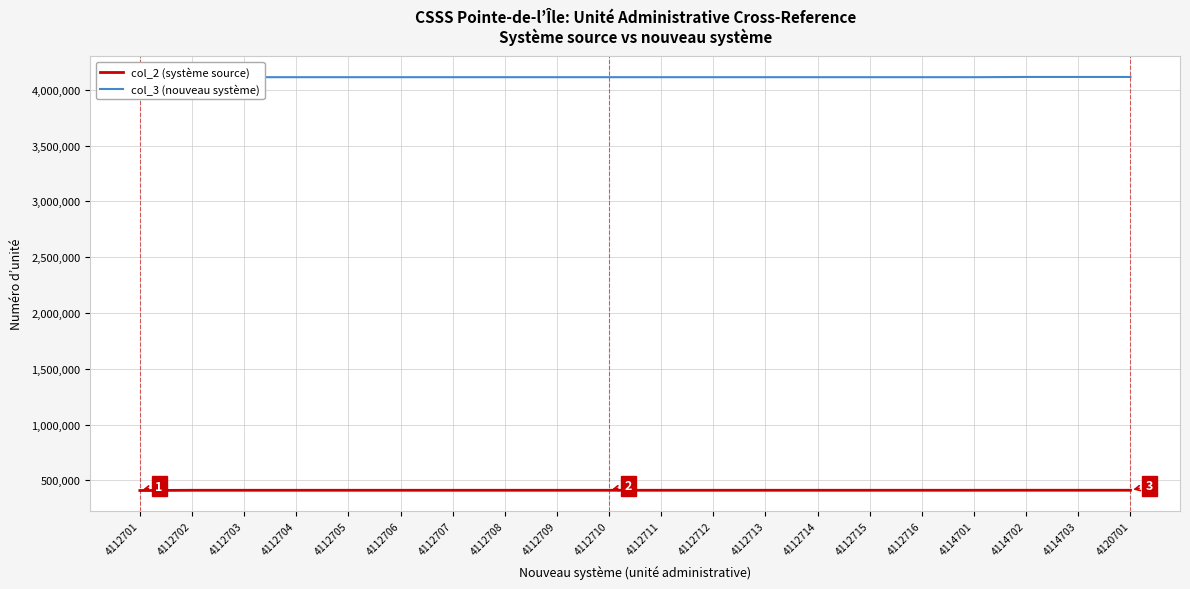

List the series in order of their peak value, lowest first.

col_2 (système source), col_3 (nouveau système)